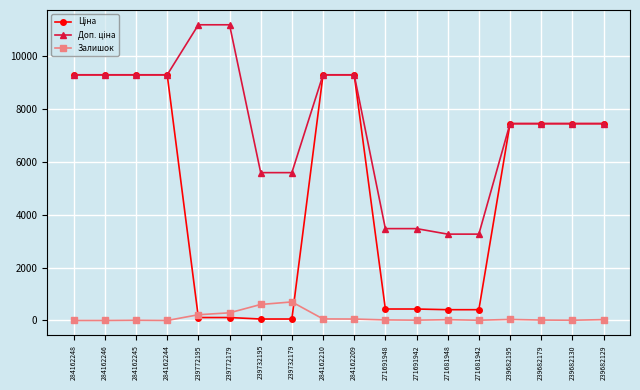

Does the chart display data point markers on the line(s)?

Yes